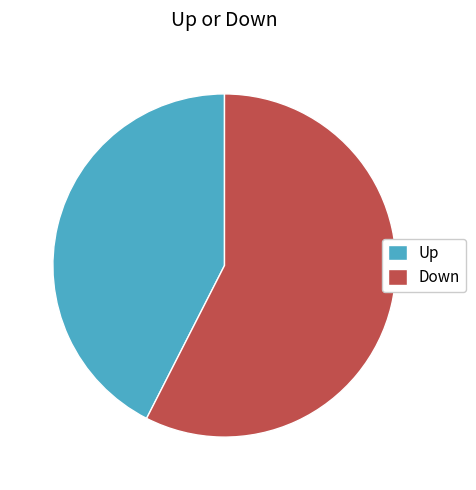

Which category has the smallest portion of the pie?

Up